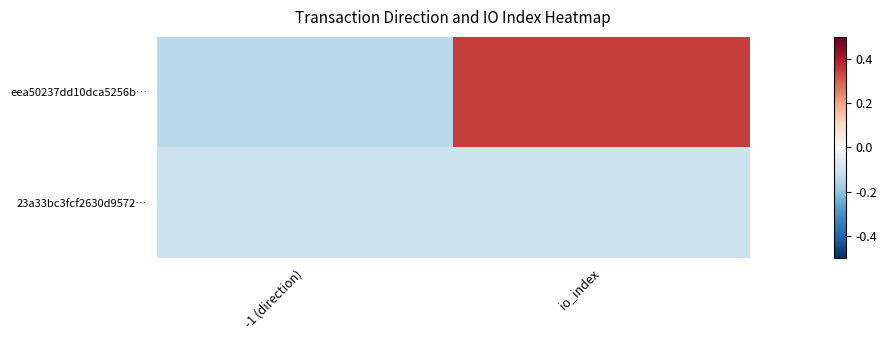

How many categories are shown in the chart?

2